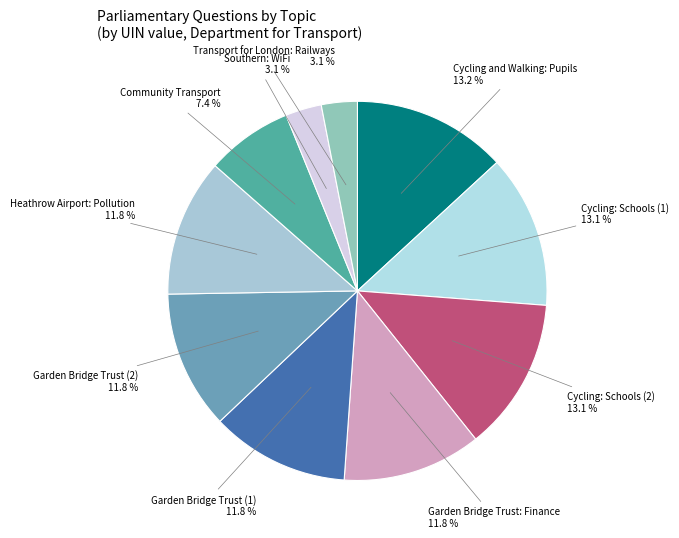

What portion of the pie excludes Heathrow Airport: Pollution?

88.2%